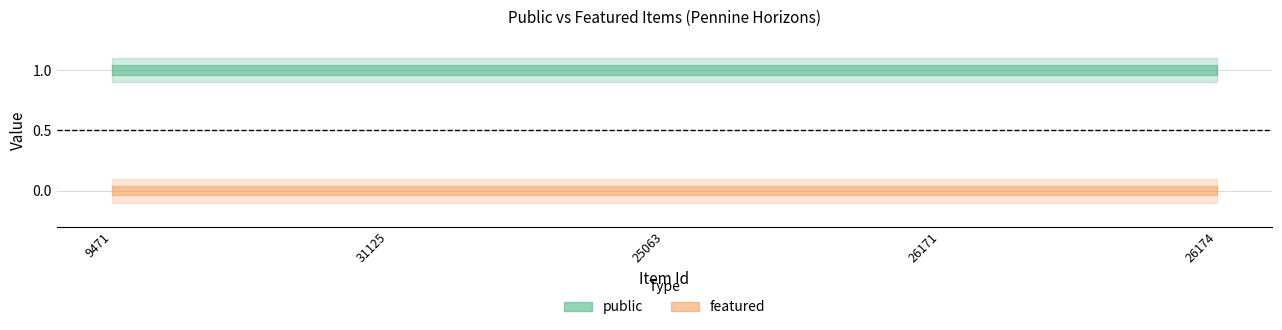

Between 26171 and 26174, which series saw the biggest shift?

public